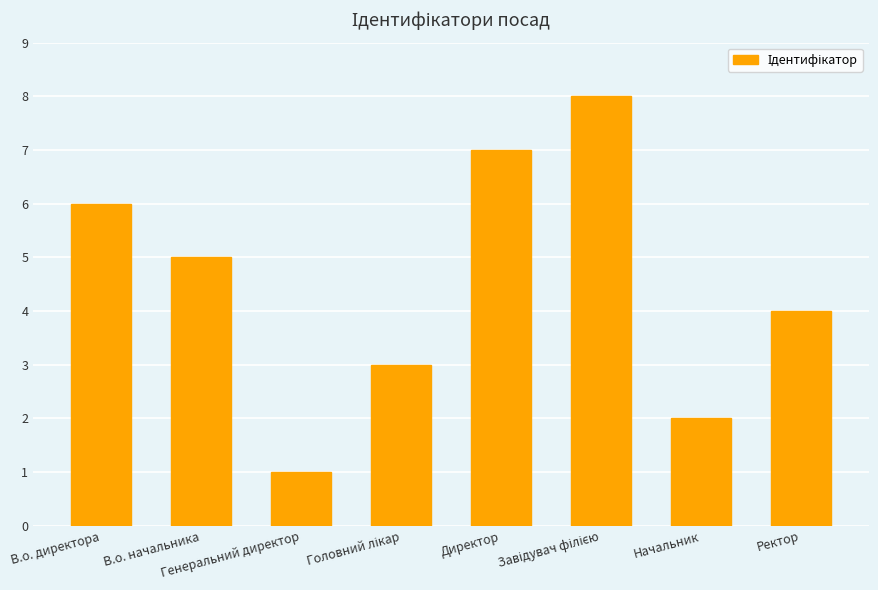

The chart shows a value of 2 at Начальник. True or false?

True